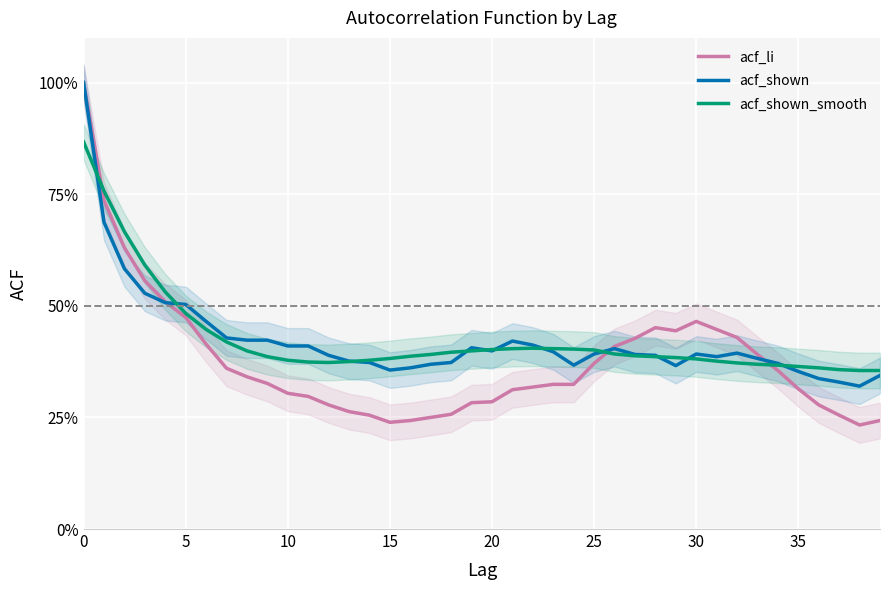

Which series has the largest total across all categories?

acf_shown_smooth